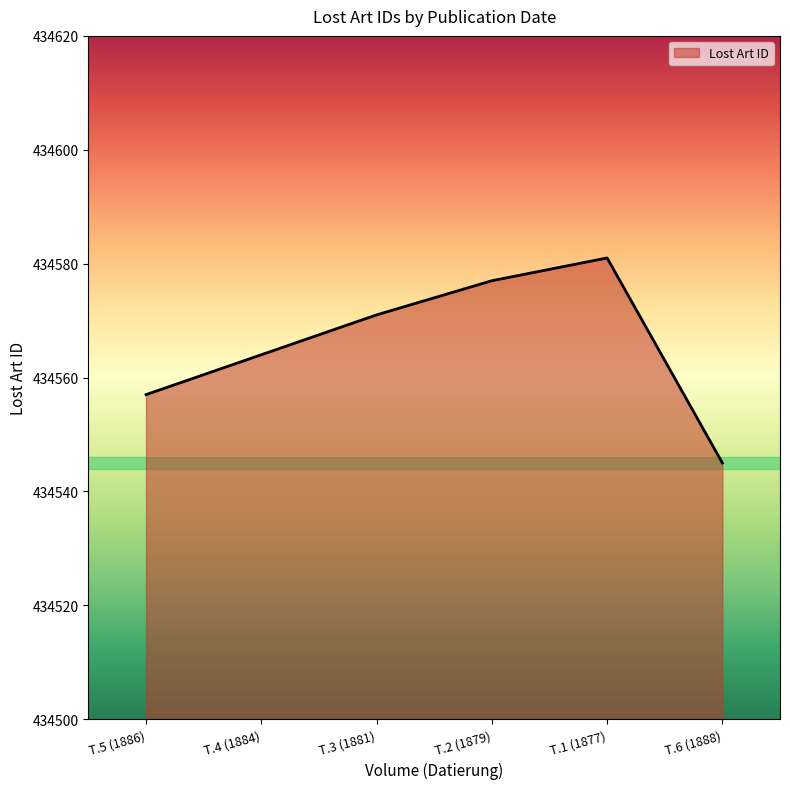

Reading left to right, what are all the values shown in this chart?

434557	434564	434571	434577	434581	434545